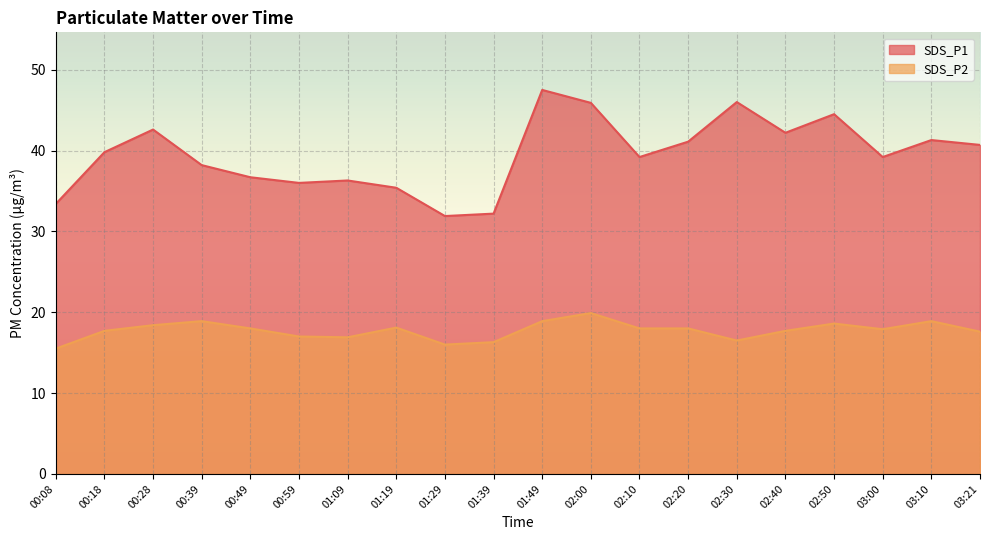

Is the value of SDS_P2 at 01:29 greater than the value of SDS_P1 at 00:49?

No